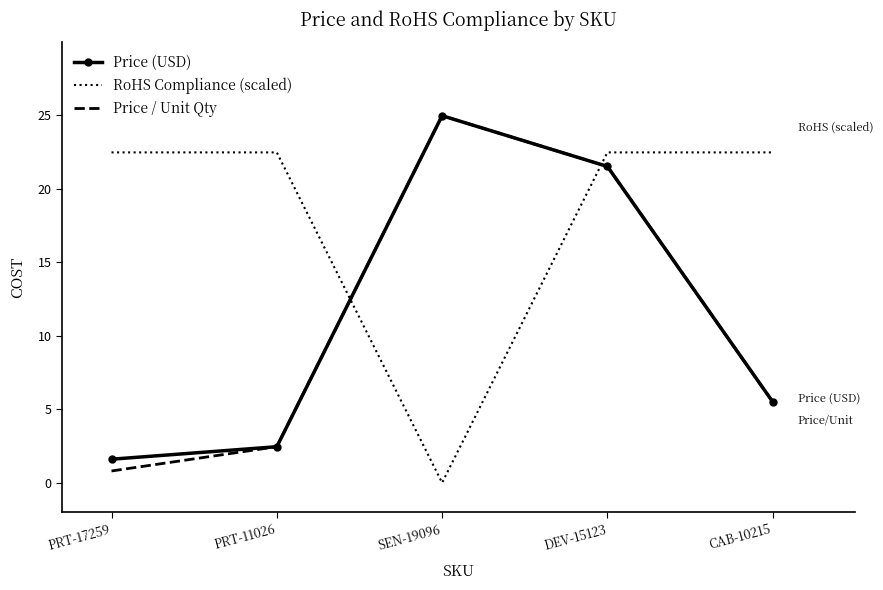

What is the lowest value of the Price / Unit Qty series?

0.8